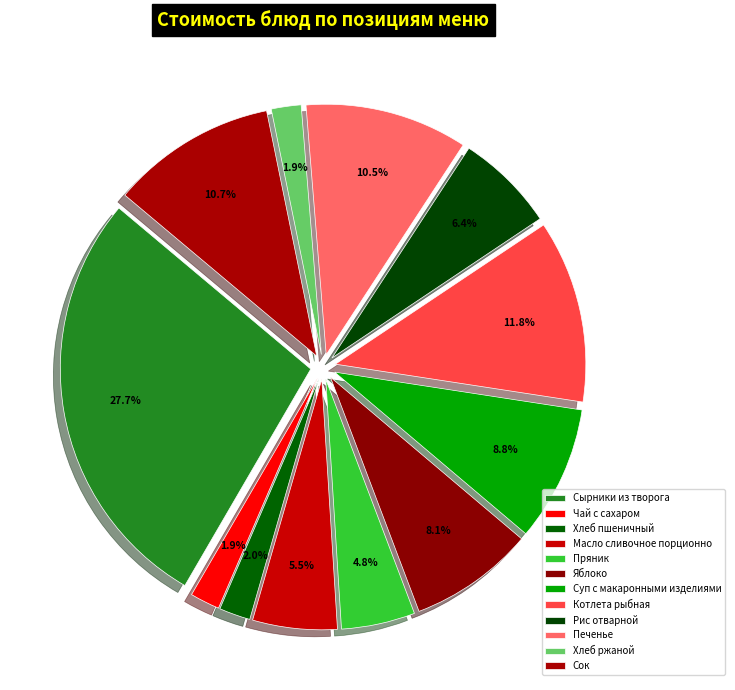

Approximately how many times larger is the value at Рис отварной compared to Яблоко?

0.8